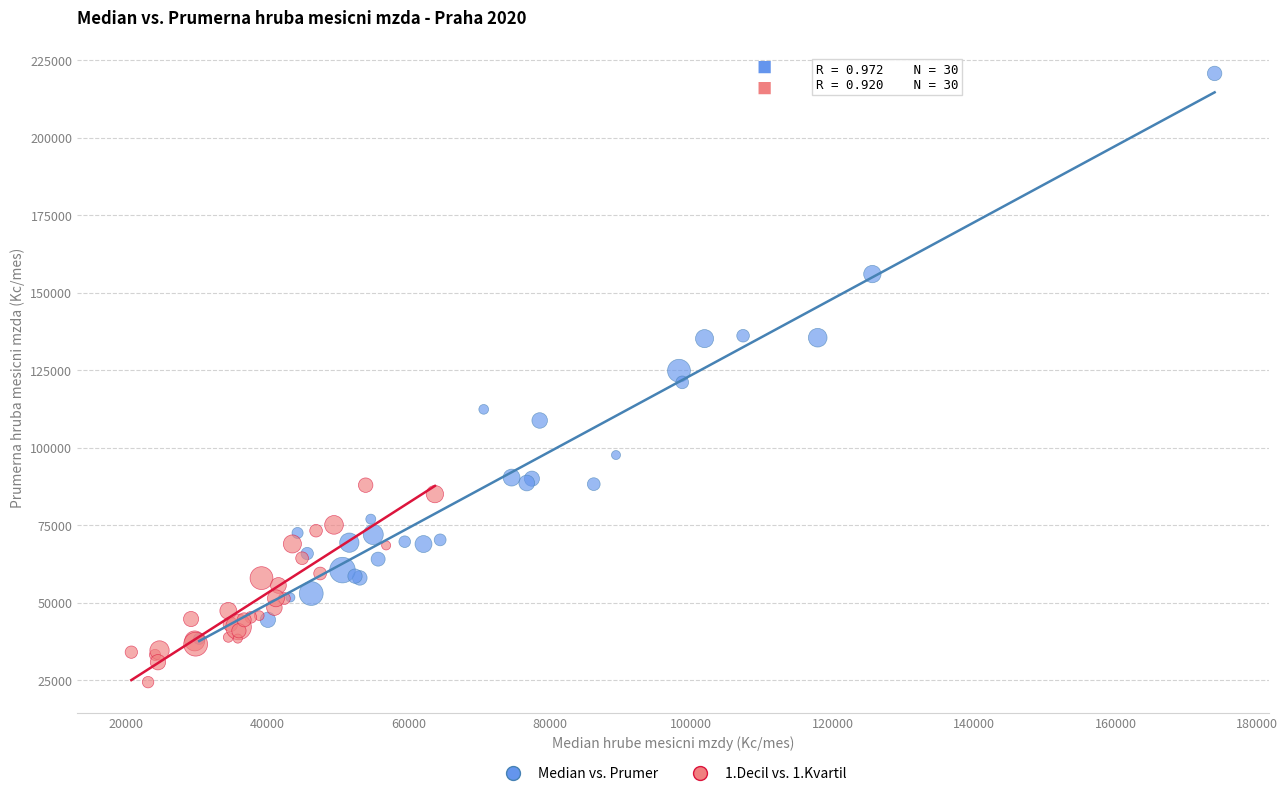

Which series reaches the minimum Y coordinate?

1.Decil vs. 1.Kvartil